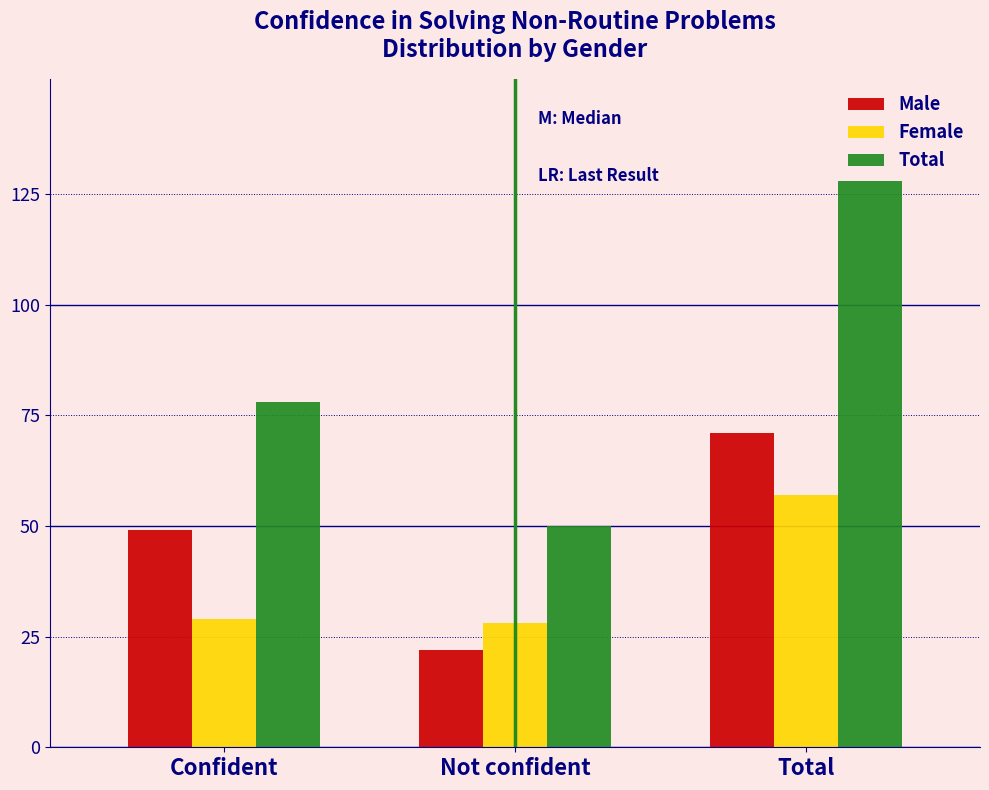

Reading left to right, transcribe all the data shown in this chart.

Male: 49	22	71
Female: 29	28	57
Total: 78	50	128